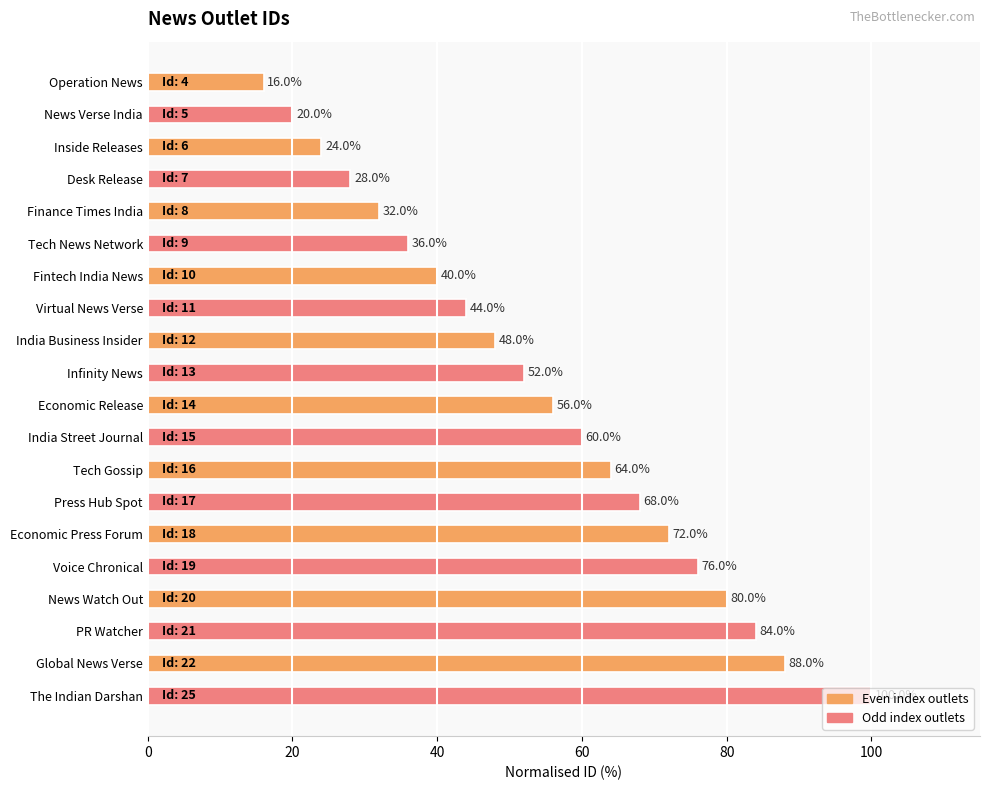

Rank the categories by value from highest to lowest.

The Indian Darshan, Global News Verse, PR Watcher, News Watch Out, Voice Chronical, Economic Press Forum, Press Hub Spot, Tech Gossip, India Street Journal, Economic Release, Infinity News, India Business Insider, Virtual News Verse, Fintech India News, Tech News Network, Finance Times India, Desk Release, Inside Releases, News Verse India, Operation News